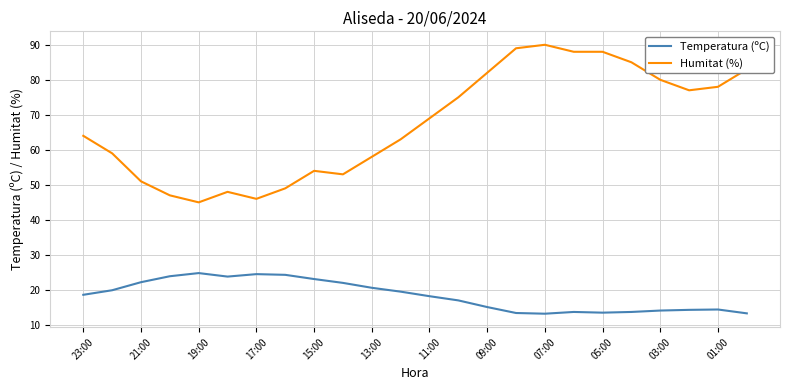

What is the difference between the maximum and minimum values in the Humitat (%) series?

45.0